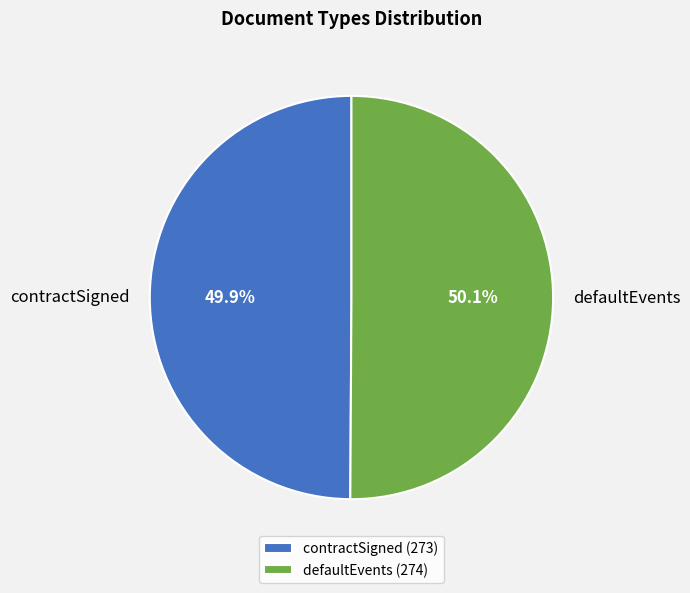

What is the ratio of the value at contractSigned to the value at defaultEvents?

1.0